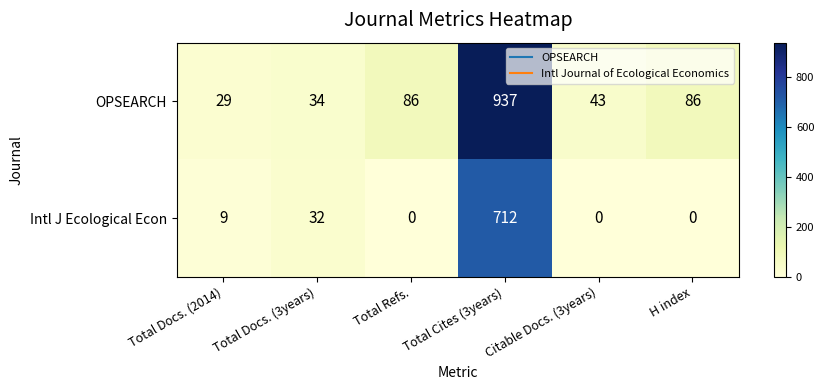

The Intl J Ecological Econ series shows 32 at Total Docs. (3years). True or false?

True